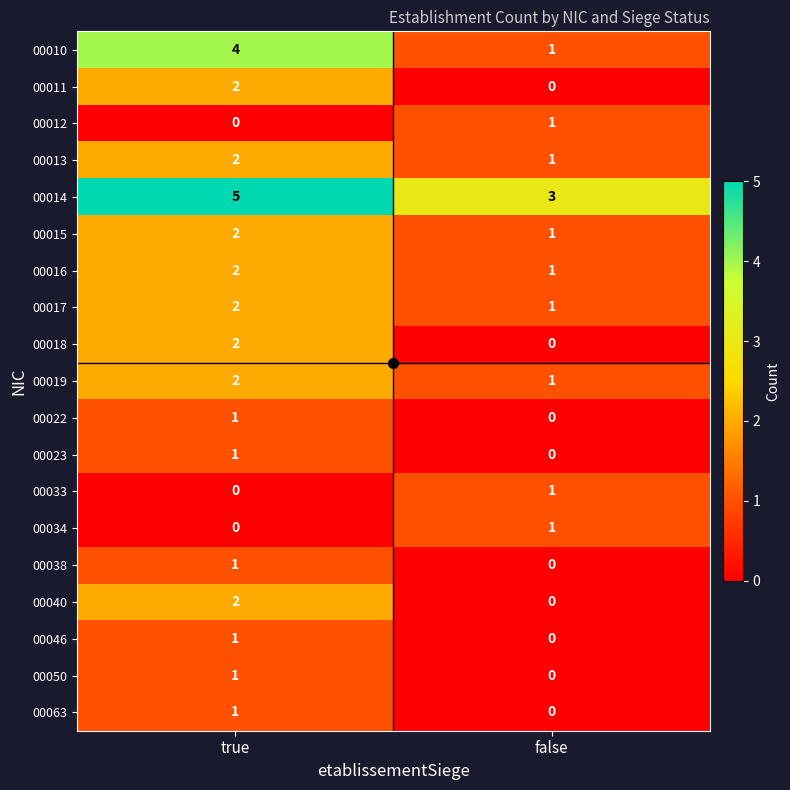

The value of 00019 at true is 2. True or false?

True